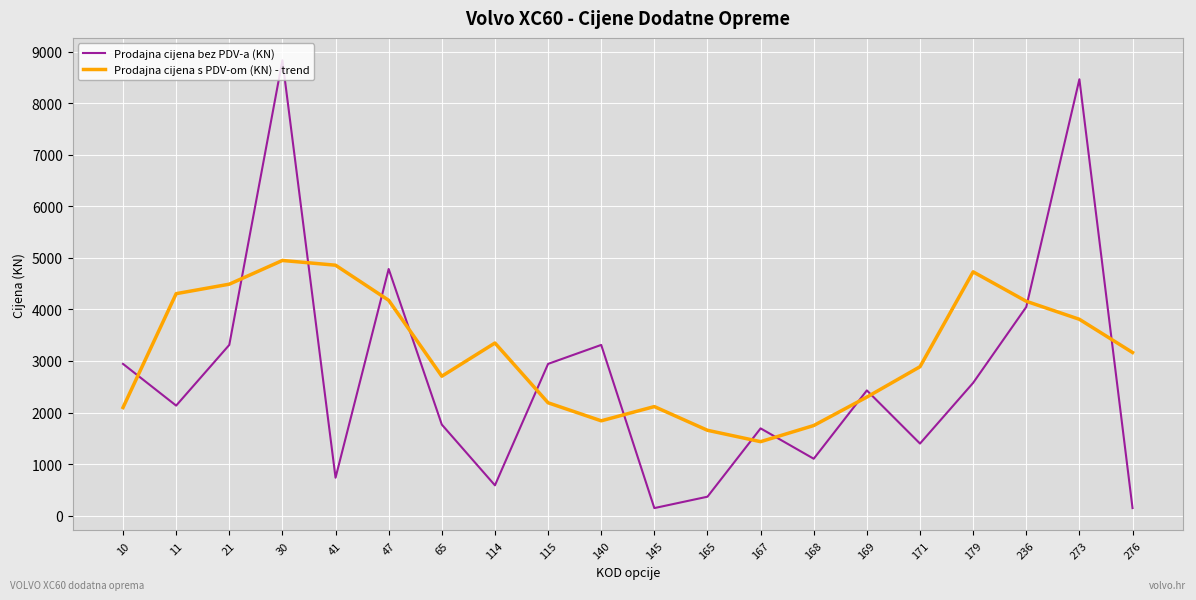

Where do Prodajna cijena bez PDV-a (KN) and Prodajna cijena s PDV-om (KN) - trend first cross each other?

10 and 11